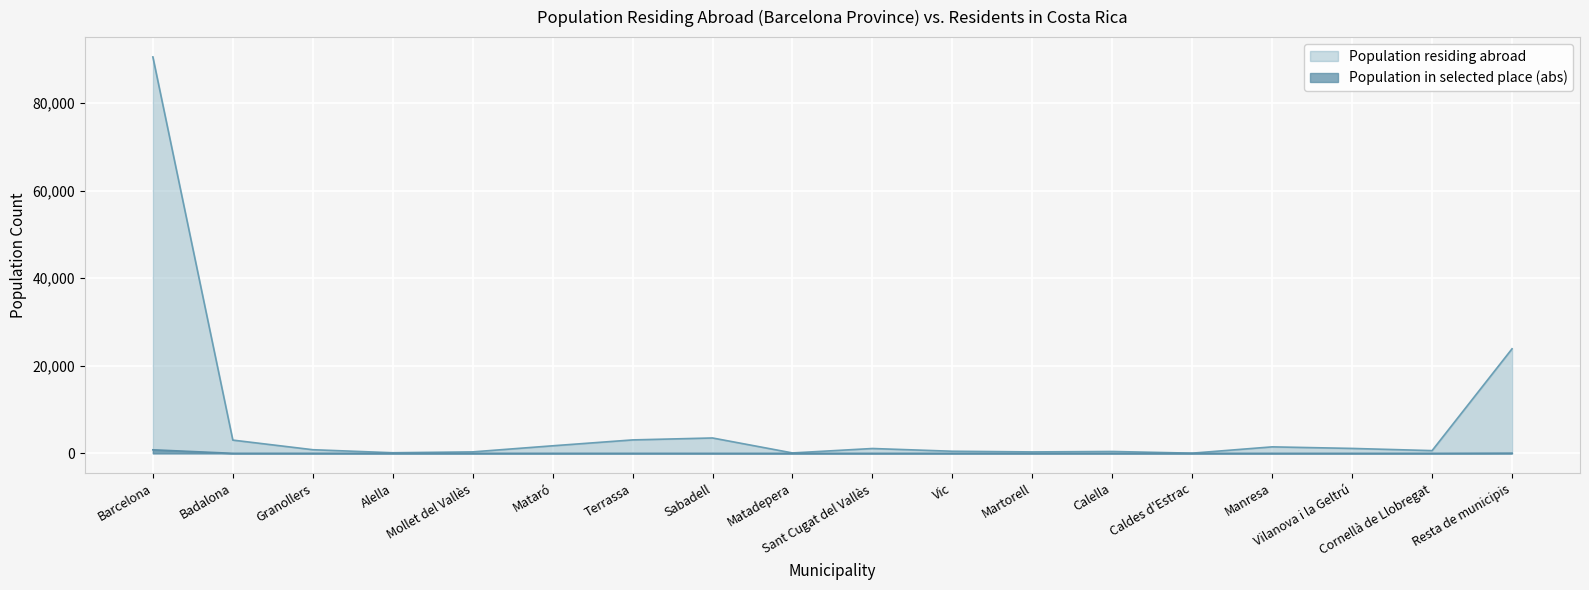

What is the total value across all series at Calella?

440